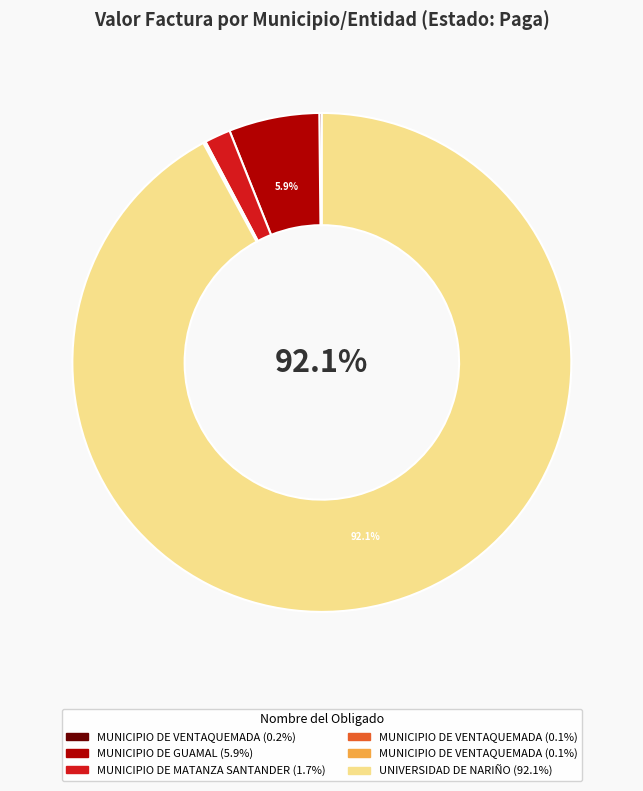

Does any single category account for the majority?

Yes